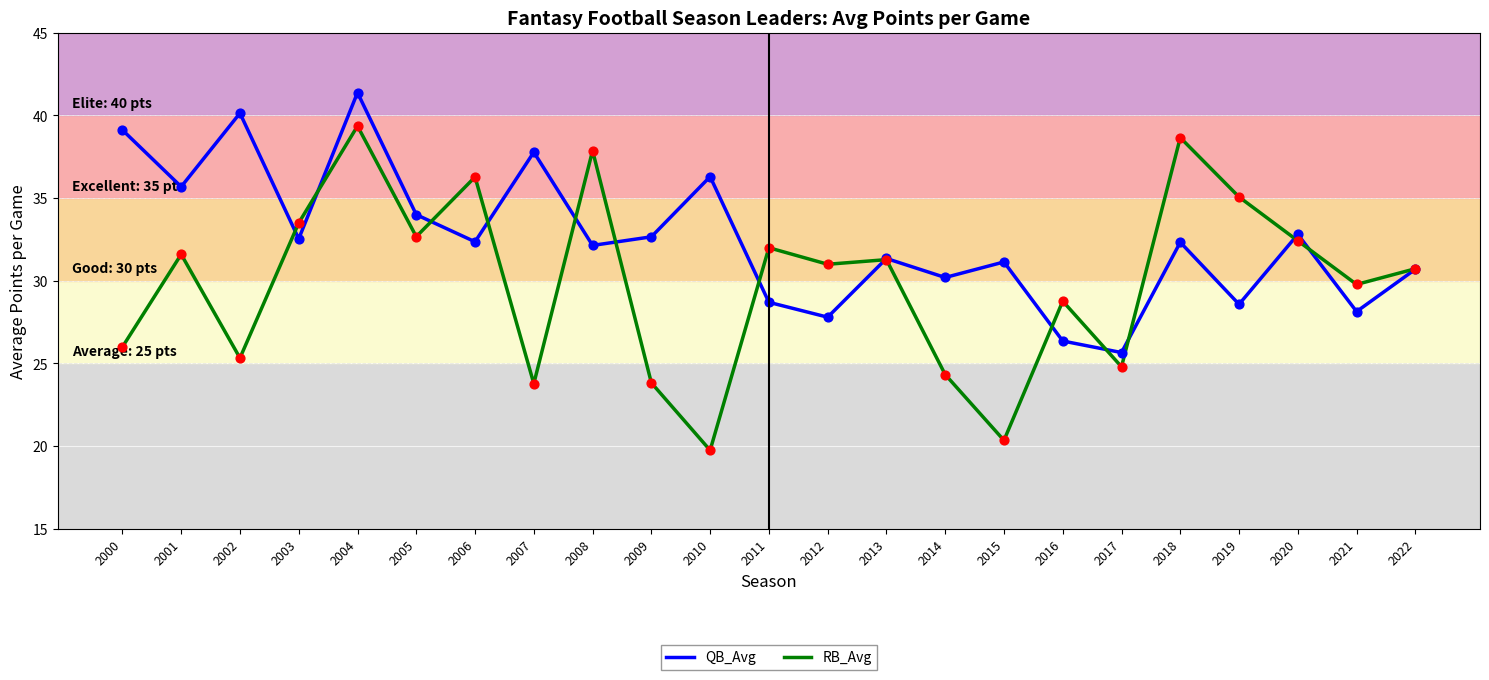

What is the total value across all series at 2022?

61.4